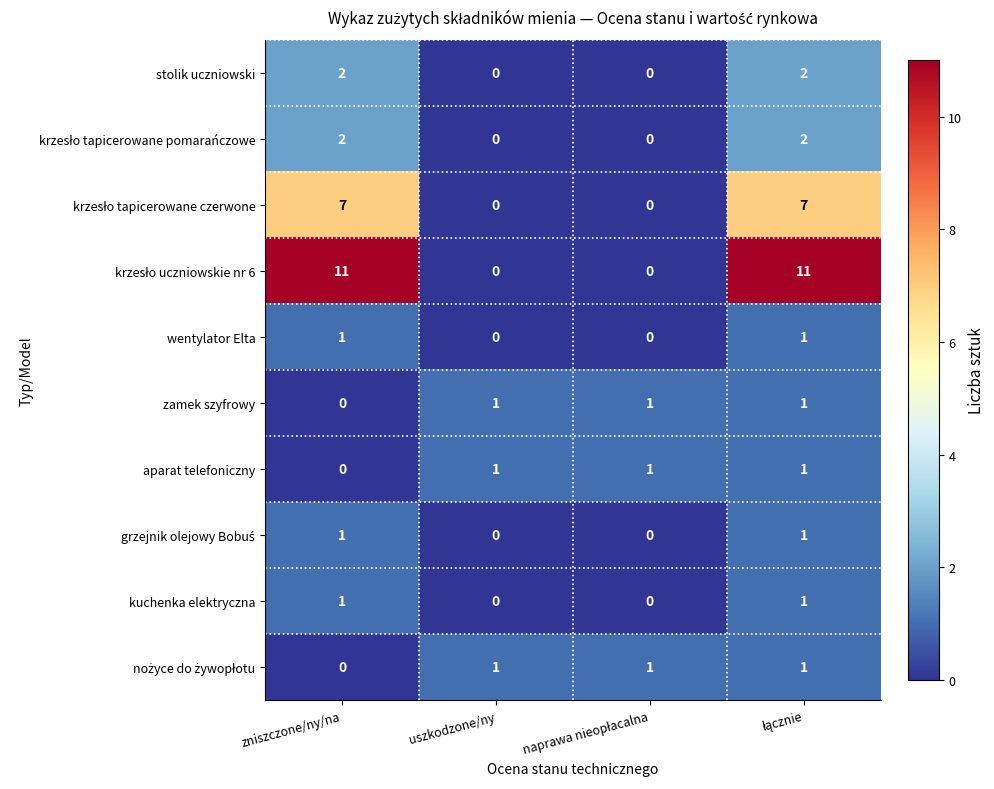

The wentylator Elta series shows 0 at uszkodzone/ny. True or false?

True